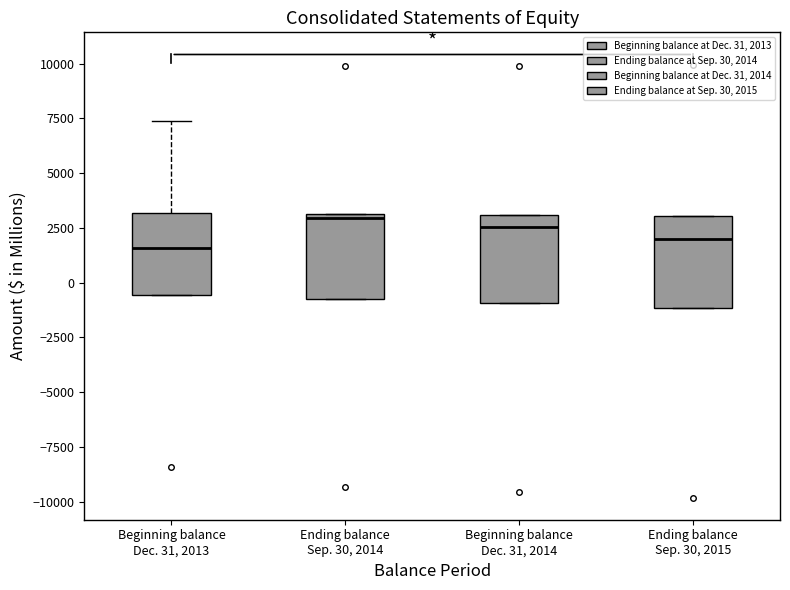

Reading left to right, transcribe this box plot: for each box, give where its median line is, the range the box spans, and where its two whiskers end, as read against the y-axis. The values are not printed on the chart, so give them approximately, as read against the axis.

Beginning balance Dec. 31, 2013: median 1500, box -500 to 3000, whiskers -500 to 7500
Ending balance Sep. 30, 2014: median 3000 (just below the box's upper edge), box -500 to 3000, whiskers -500 to 3000
Beginning balance Dec. 31, 2014: median 2500, box -1000 to 3000, whiskers -1000 to 3000
Ending balance Sep. 30, 2015: median 2000, box -1000 to 3000, whiskers -1000 to 3000